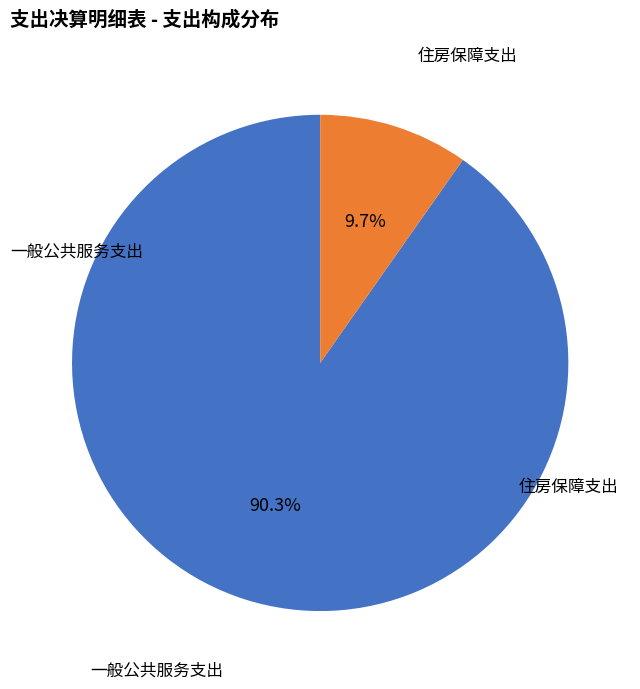

Is there a majority slice in this chart?

Yes